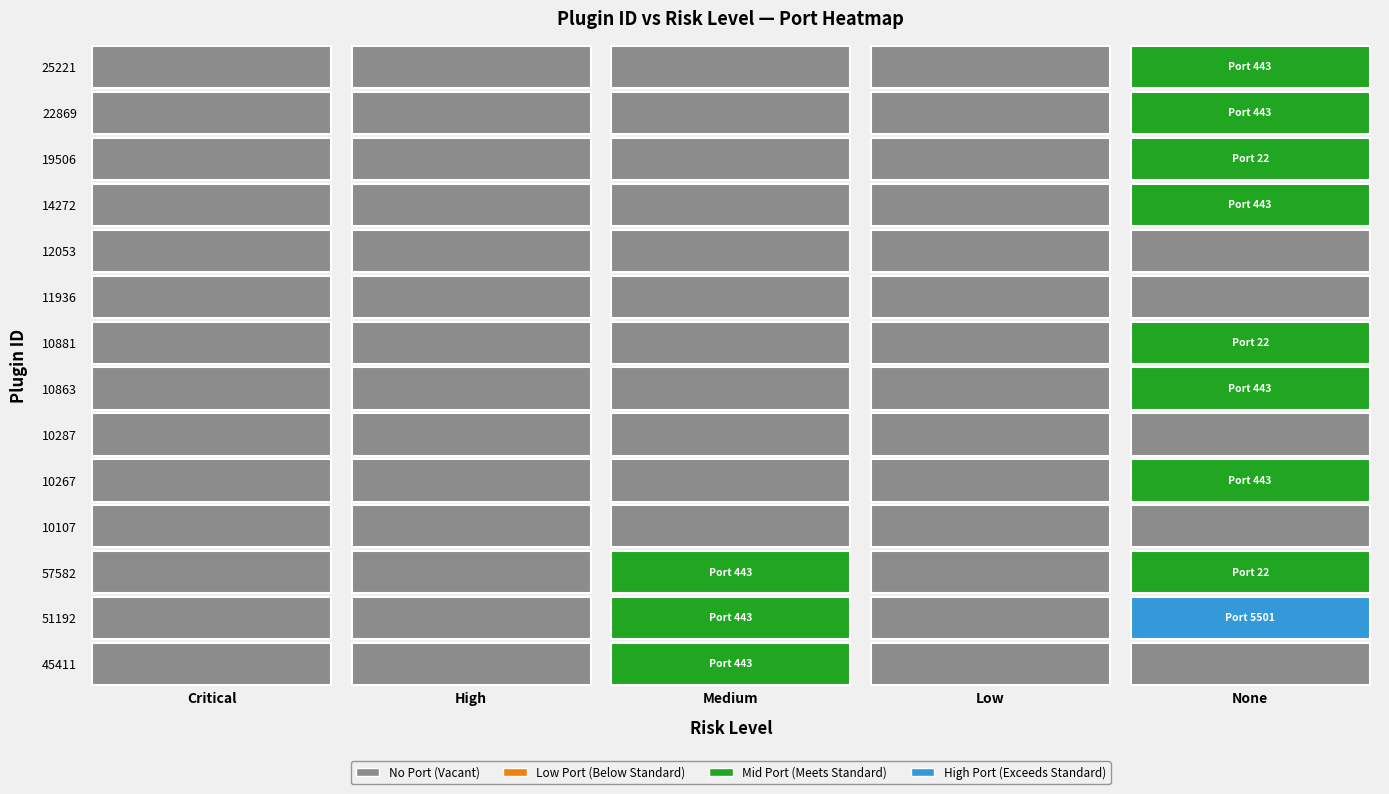

At how many categories does at least one series exceed 2372?

1